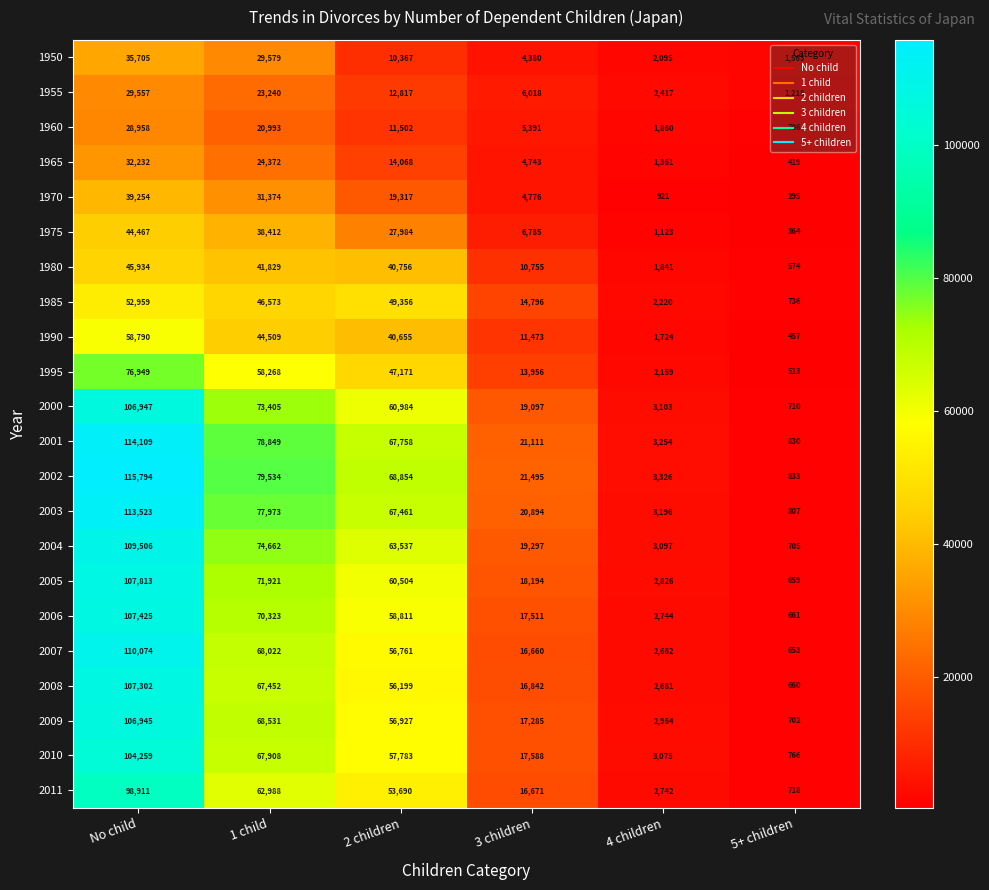

Which series has the largest range (max minus min)?

2002